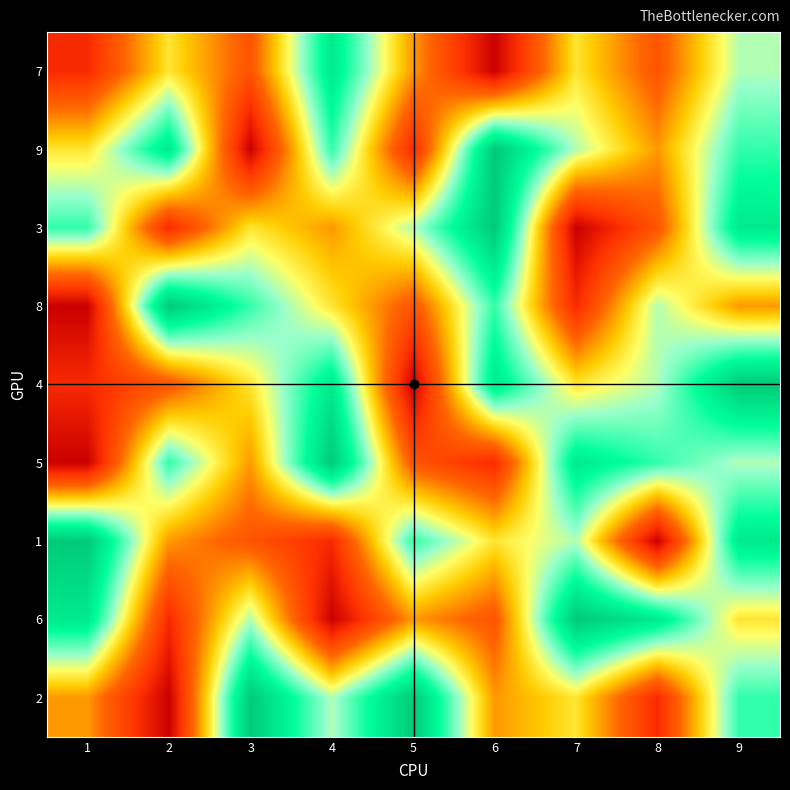

What is the smallest value displayed?

1